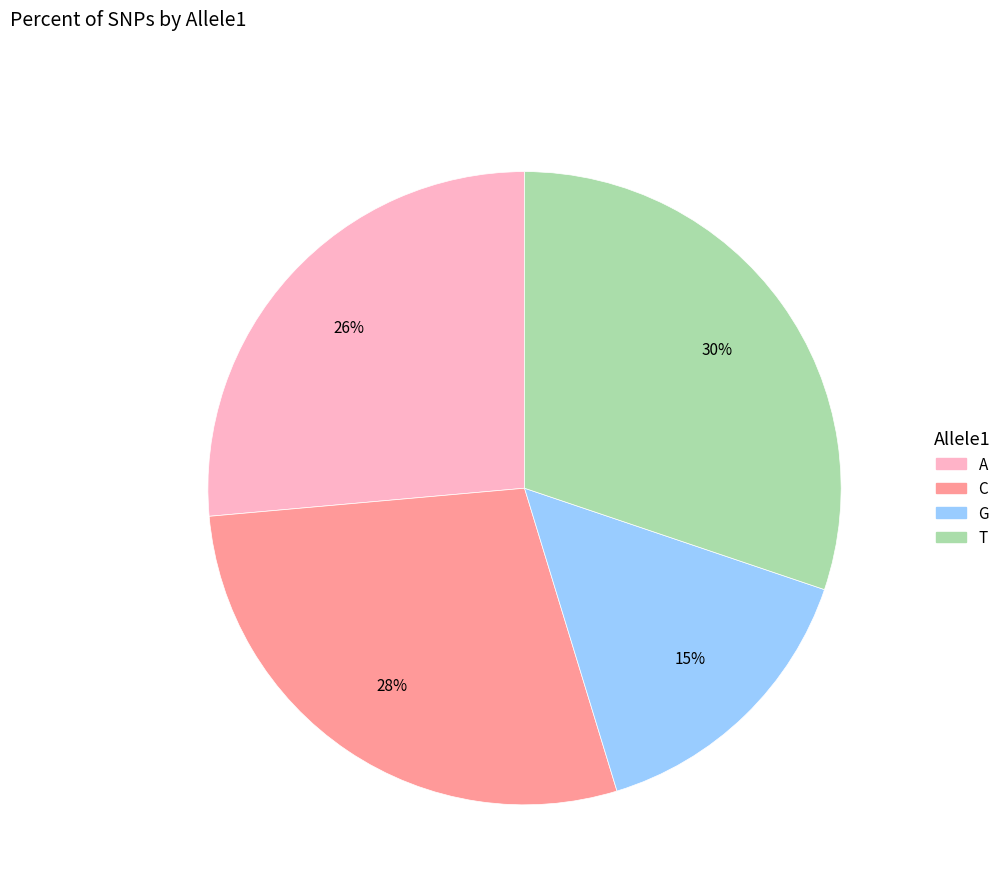

How many slices are in this pie chart?

4